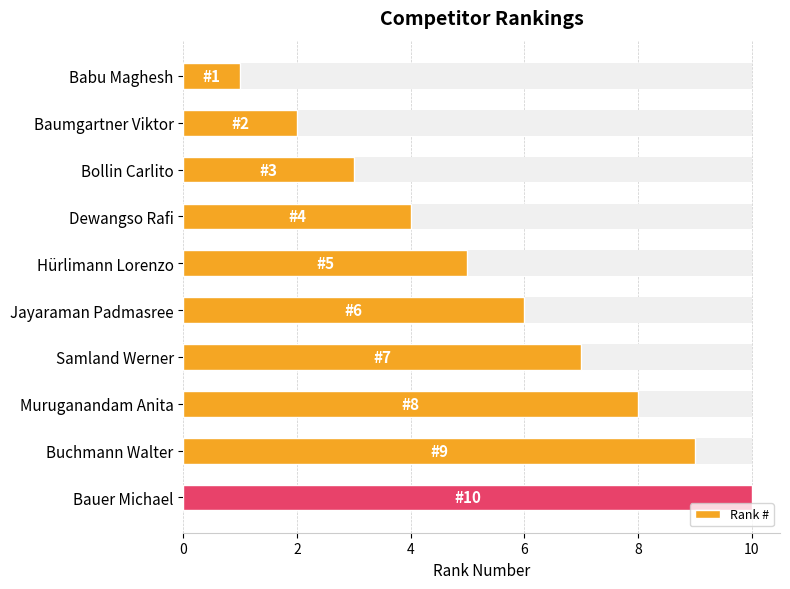

What is the smallest value displayed?

1